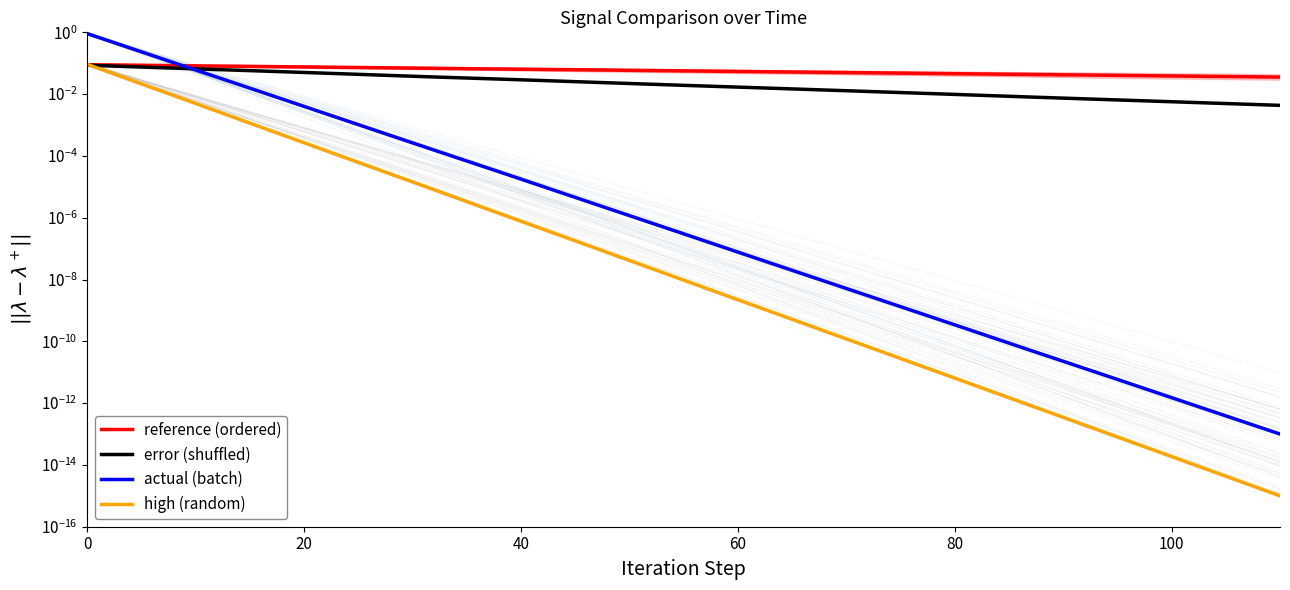

Is it true that reference (ordered) equals 0.1 at 20?

True